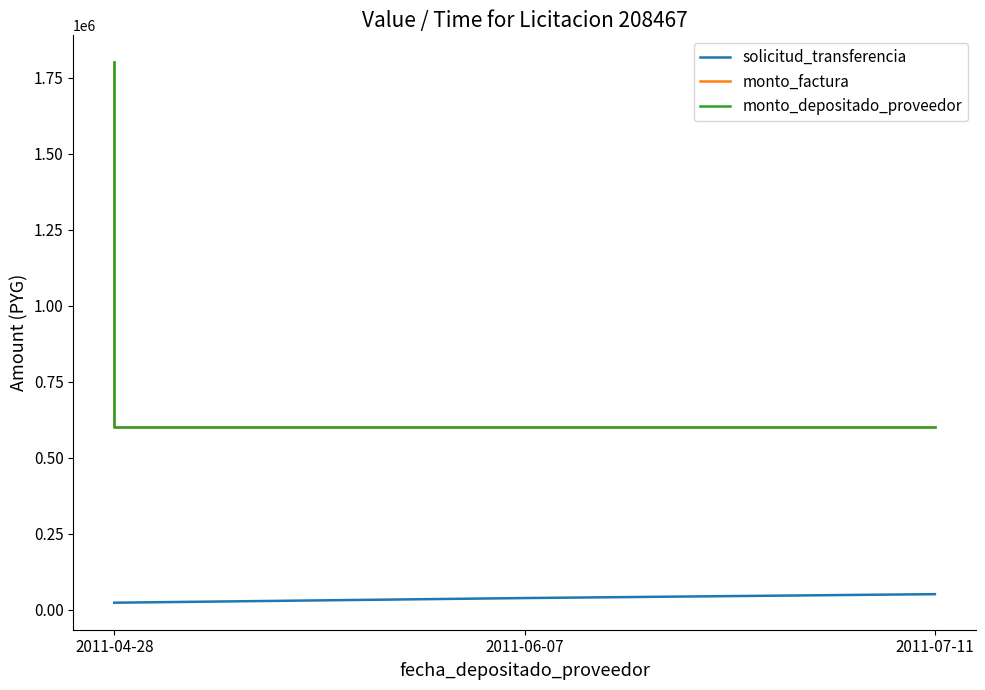

What is the spread (max minus min) of values at 2011-06-07?

561782